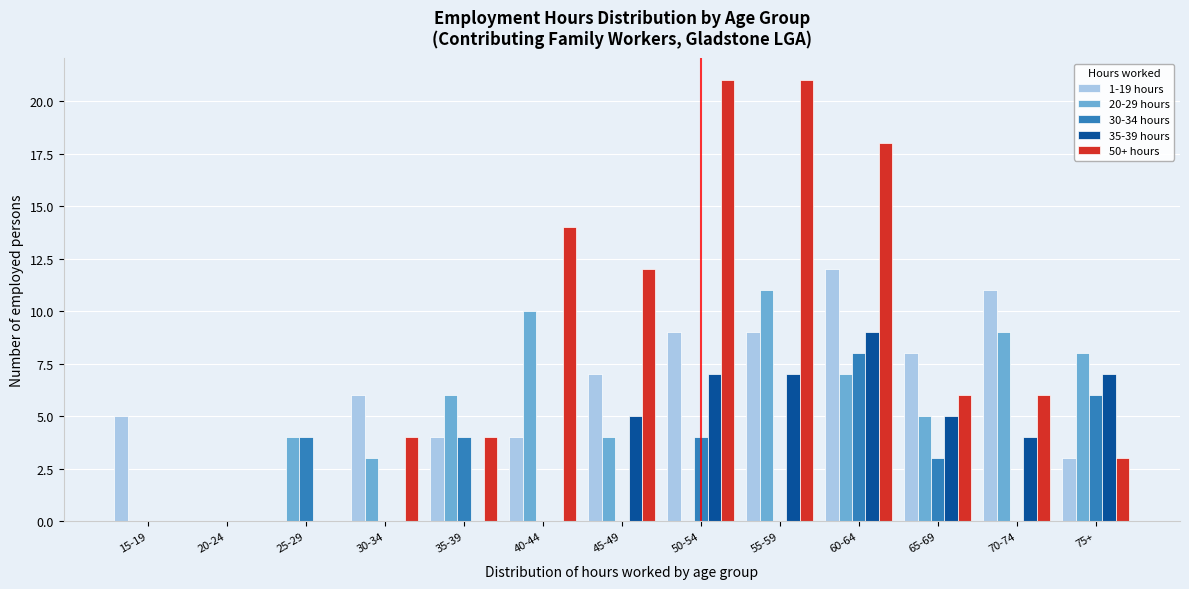

Which series changed the most between 35-39 and 70-74?

1-19 hours